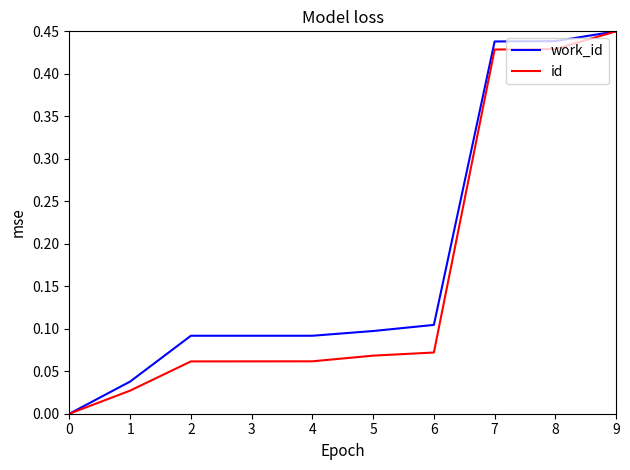

Is the value of work_id at 1 greater than the value of id at 4?

No